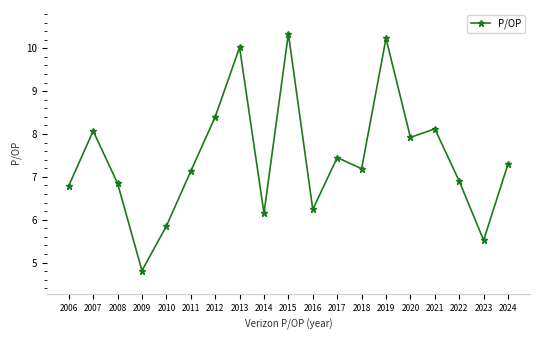

What is the minimum value shown in the chart?

4.8